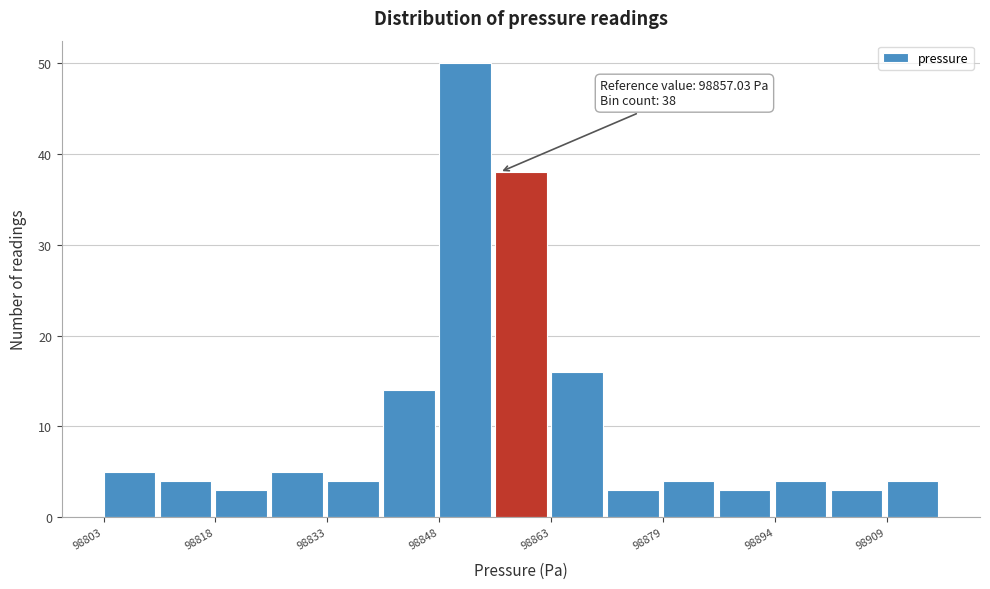

Around what value on the x-axis is the tallest bar? Give the approximate position of its centre, as read against the axis.

98852